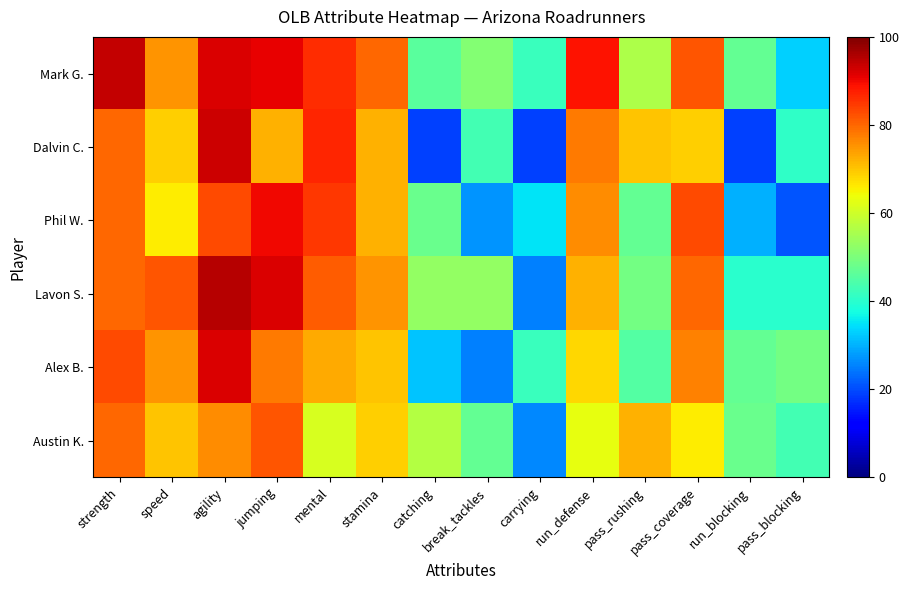

Which has a higher value, speed or stamina?

stamina